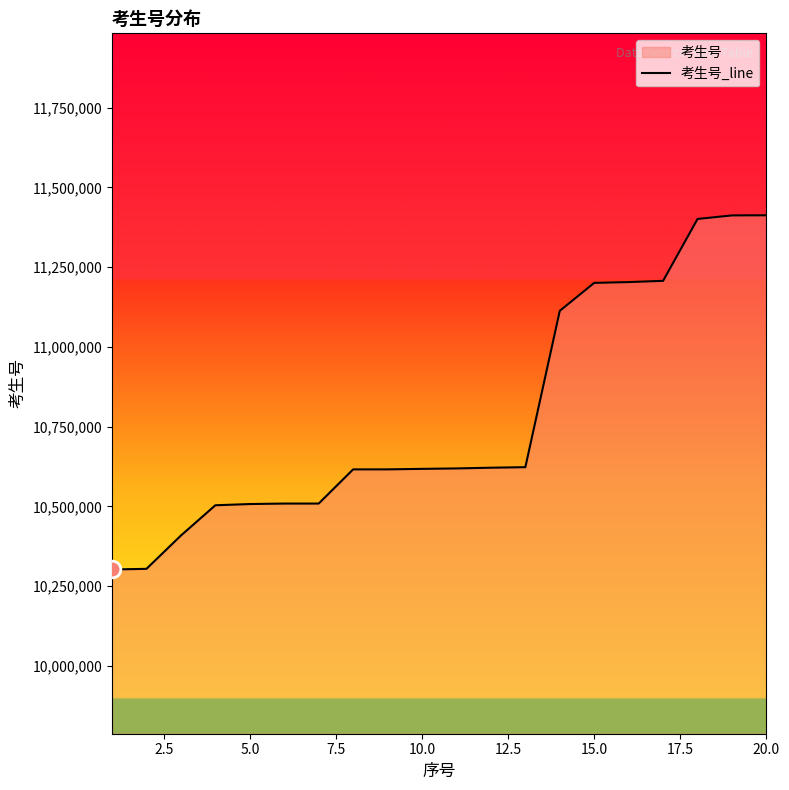

The value at 15.0 is 11200764. True or false?

True